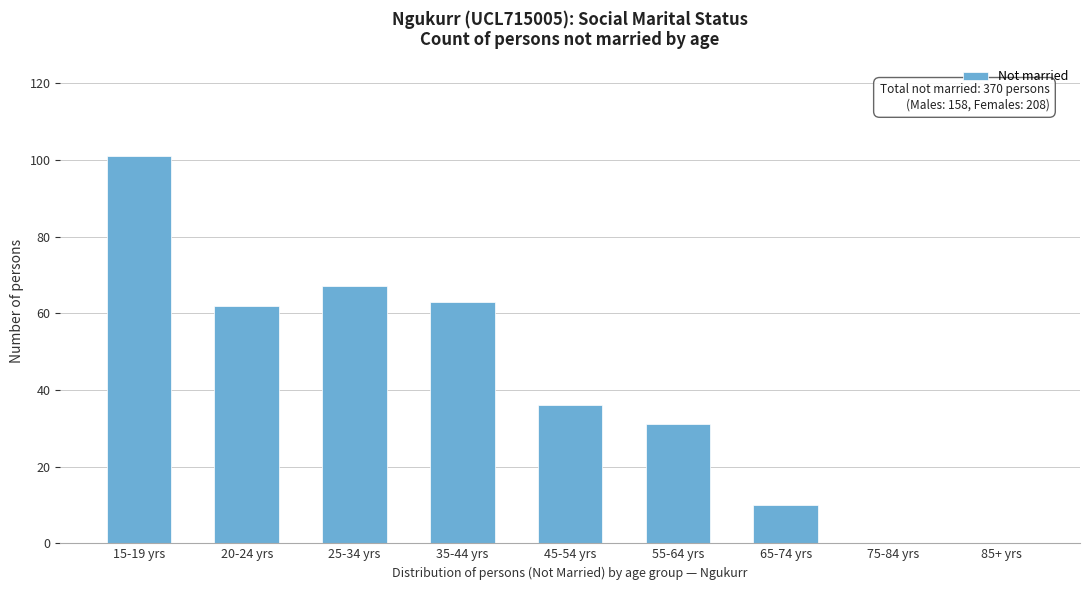

Reading left to right, transcribe all the data shown in this chart.

15-19 yrs=101	20-24 yrs=62	25-34 yrs=67	35-44 yrs=63	45-54 yrs=36	55-64 yrs=31	65-74 yrs=10	75-84 yrs=0	85+ yrs=0